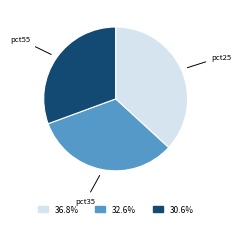

Which has a higher value, pct35 or pct55?

pct35